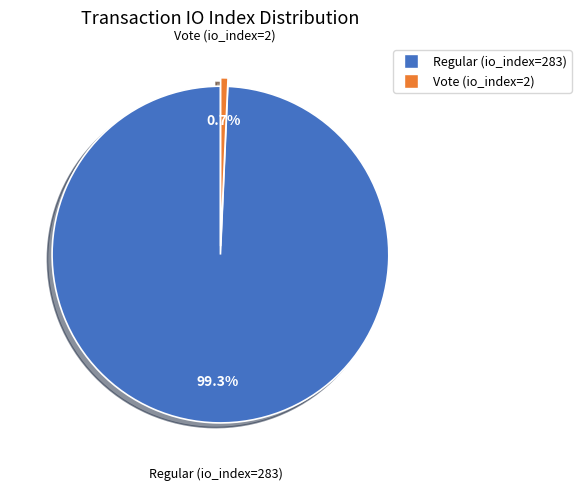

To the nearest percent, what is the difference between the Vote (io_index=2) and Regular (io_index=283) slice percentages?

99%